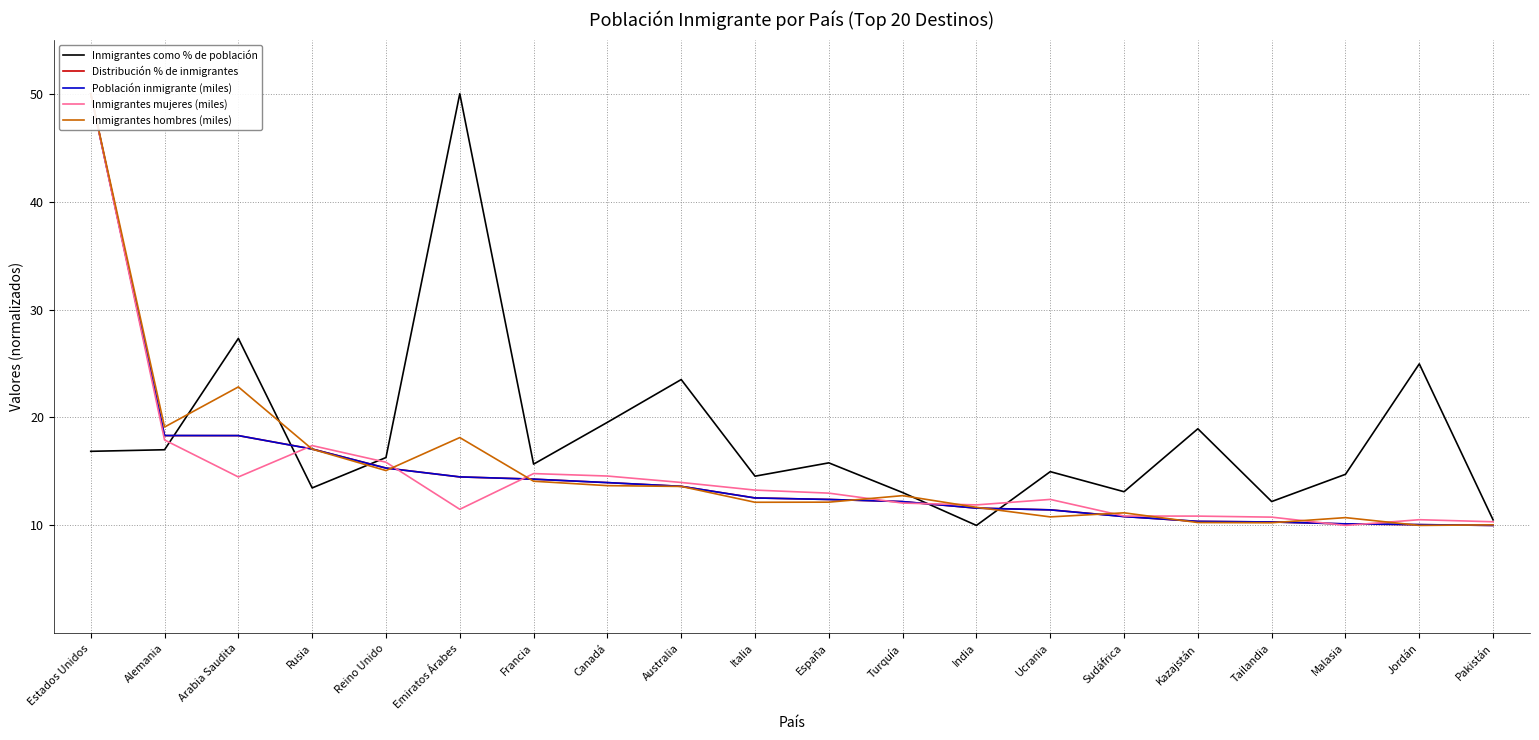

Does the chart display data point markers on the line(s)?

No